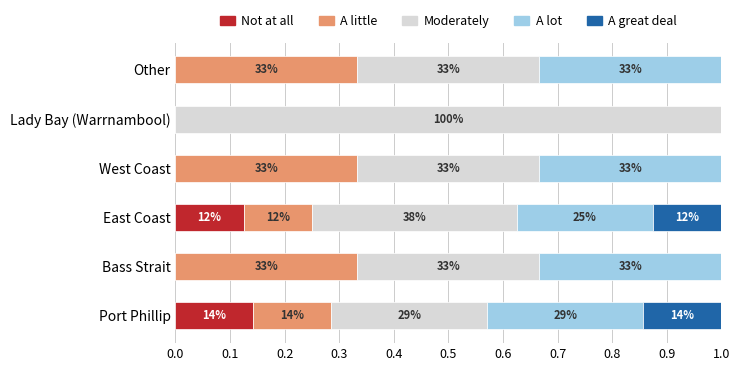

What are all the series names shown in the legend?

Not at all, A little, Moderately, A lot, A great deal